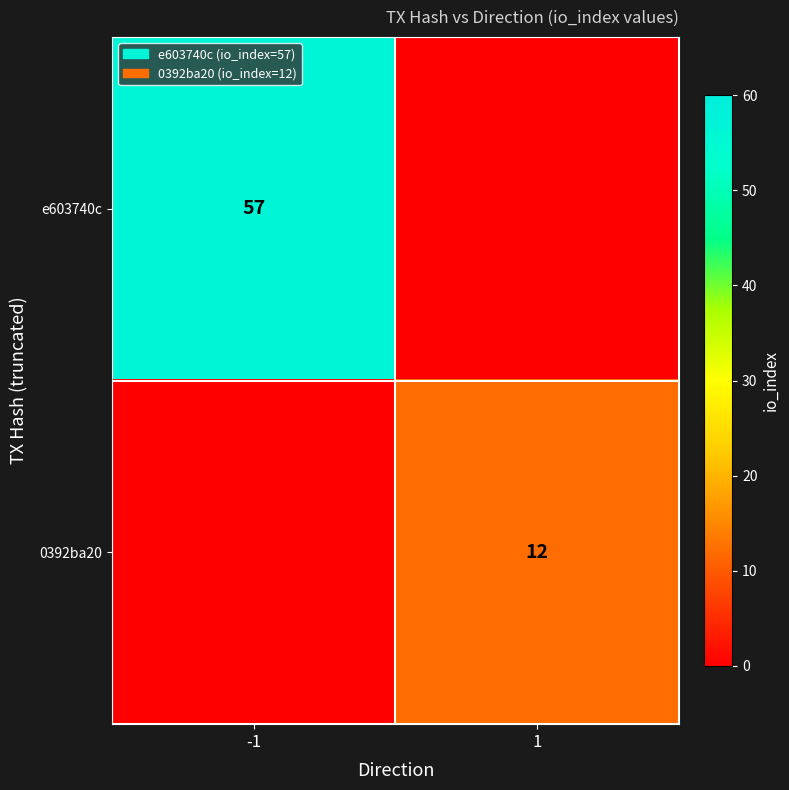

The 0392ba20 series shows 12 at 1. True or false?

True